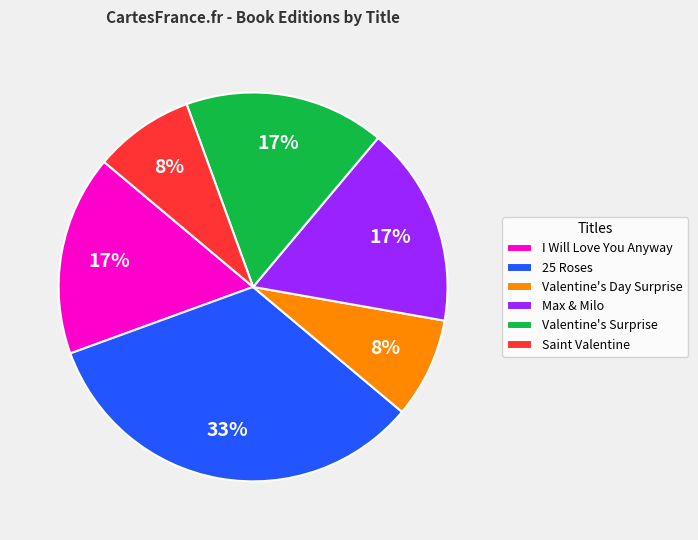

Is the sum of Saint Valentine and 25 Roses greater than half?

No